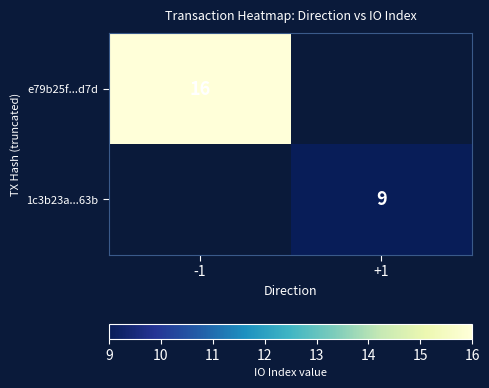

The value of e79b25f...d7d at -1 is 11. True or false?

False